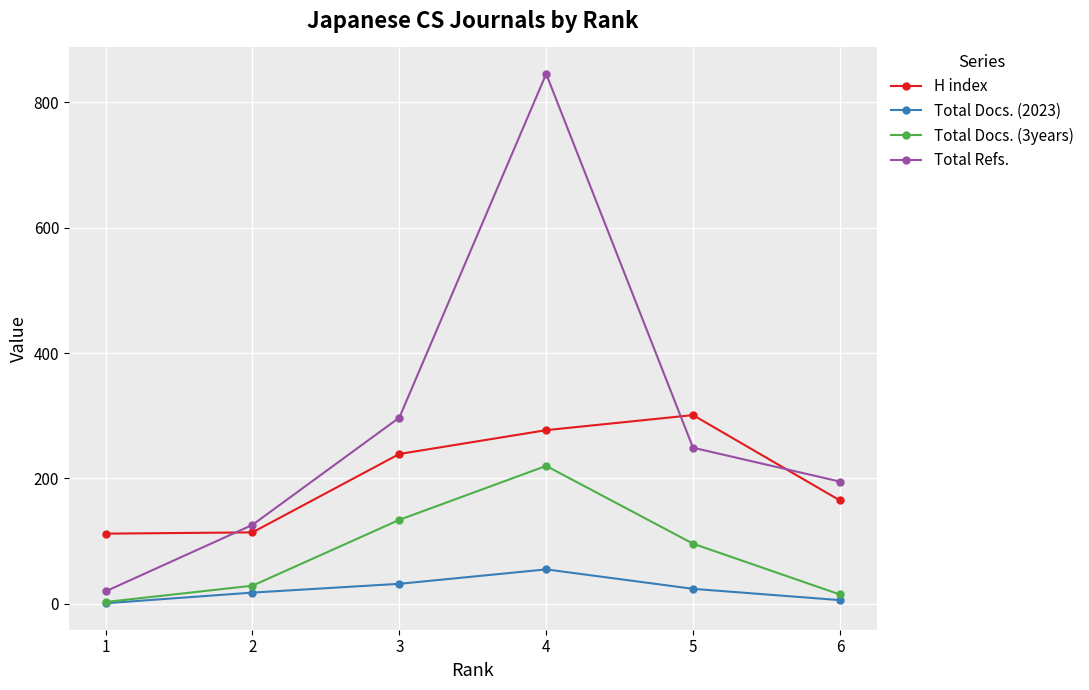

What value does the Total Refs. series have at 6, to the nearest 100?

200